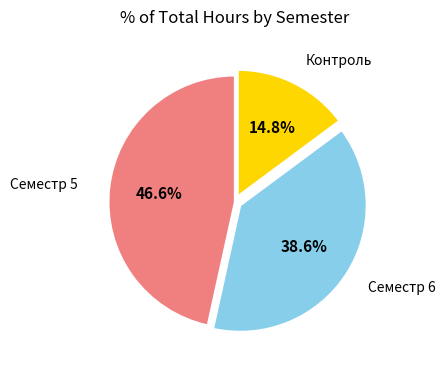

Does any single category account for the majority?

No